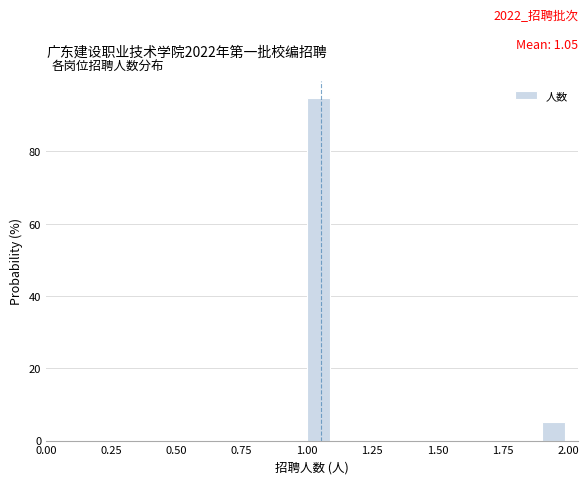

Around what value on the x-axis is the tallest bar? Give the approximate position of its centre, as read against the axis.

1.05